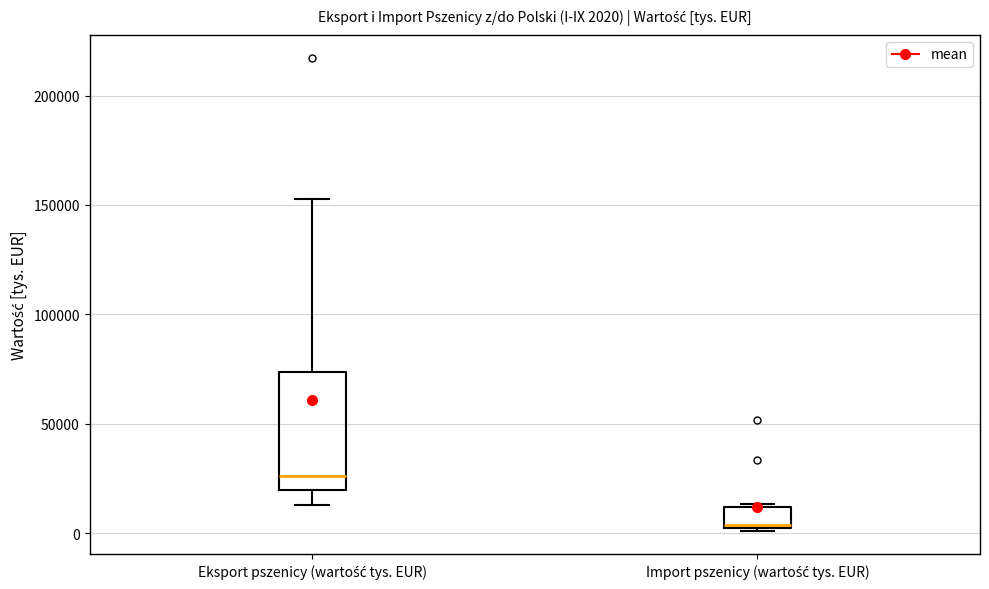

Which box has the lowest median line?

Import pszenicy (wartość tys. EUR)